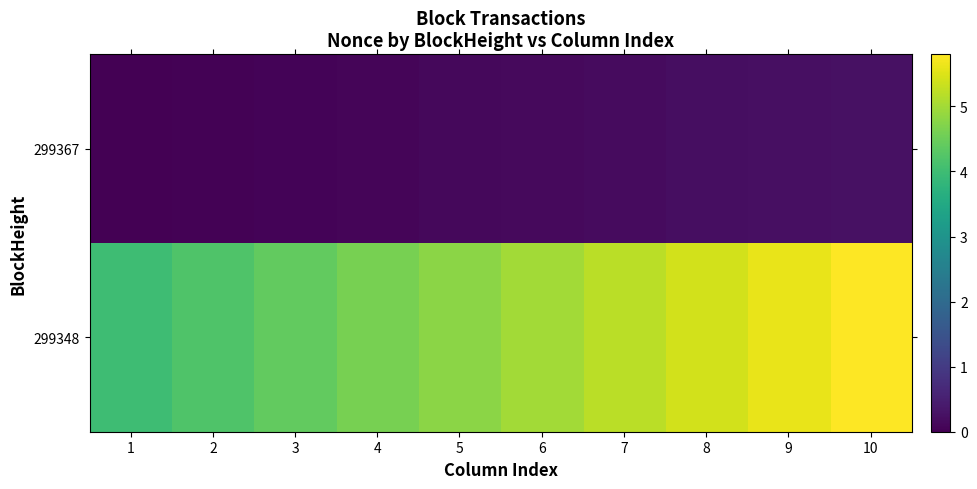

Reading left to right, extract all data points from this chart.

299367: 1=0.0	2=0.0	3=0.1	4=0.1	5=0.1	6=0.1	7=0.2	8=0.2	9=0.2	10=0.3
299348: 1=4.0	2=4.2	3=4.4	4=4.6	5=4.8	6=5.0	7=5.2	8=5.4	9=5.6	10=5.8